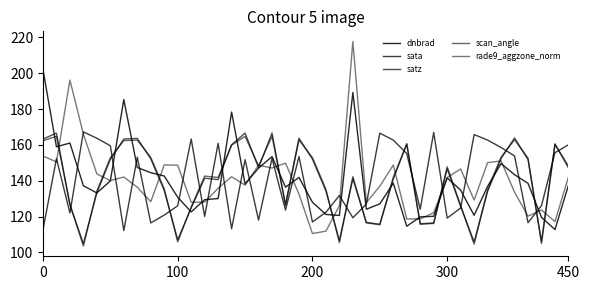

Is this an area chart (filled region under the line)?

No